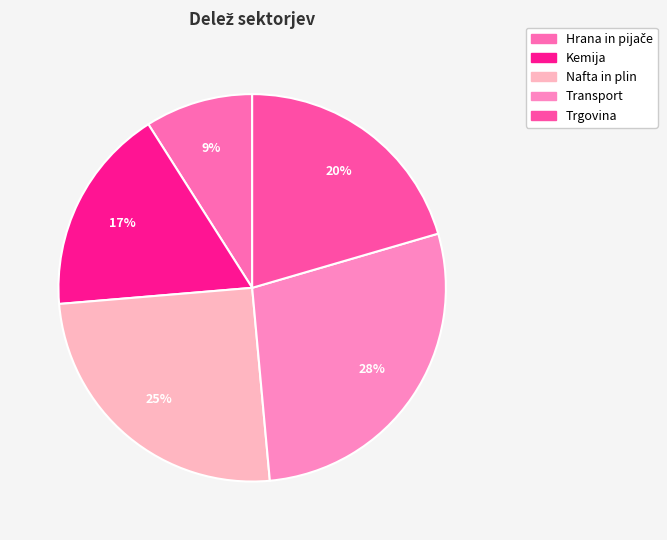

How many segments does this pie chart have?

5